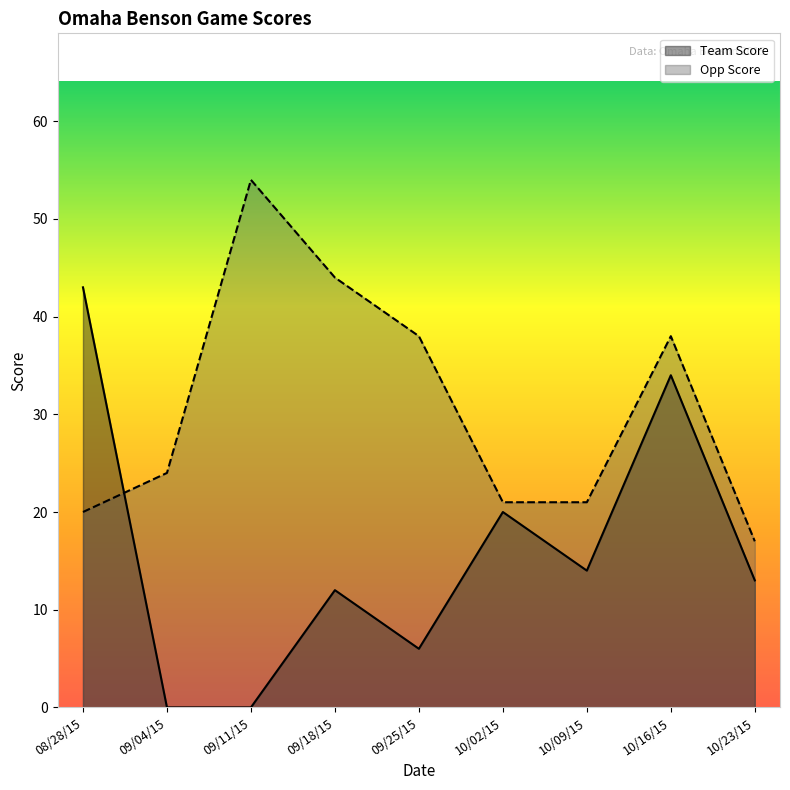

Does the chart display data point markers on the line(s)?

No